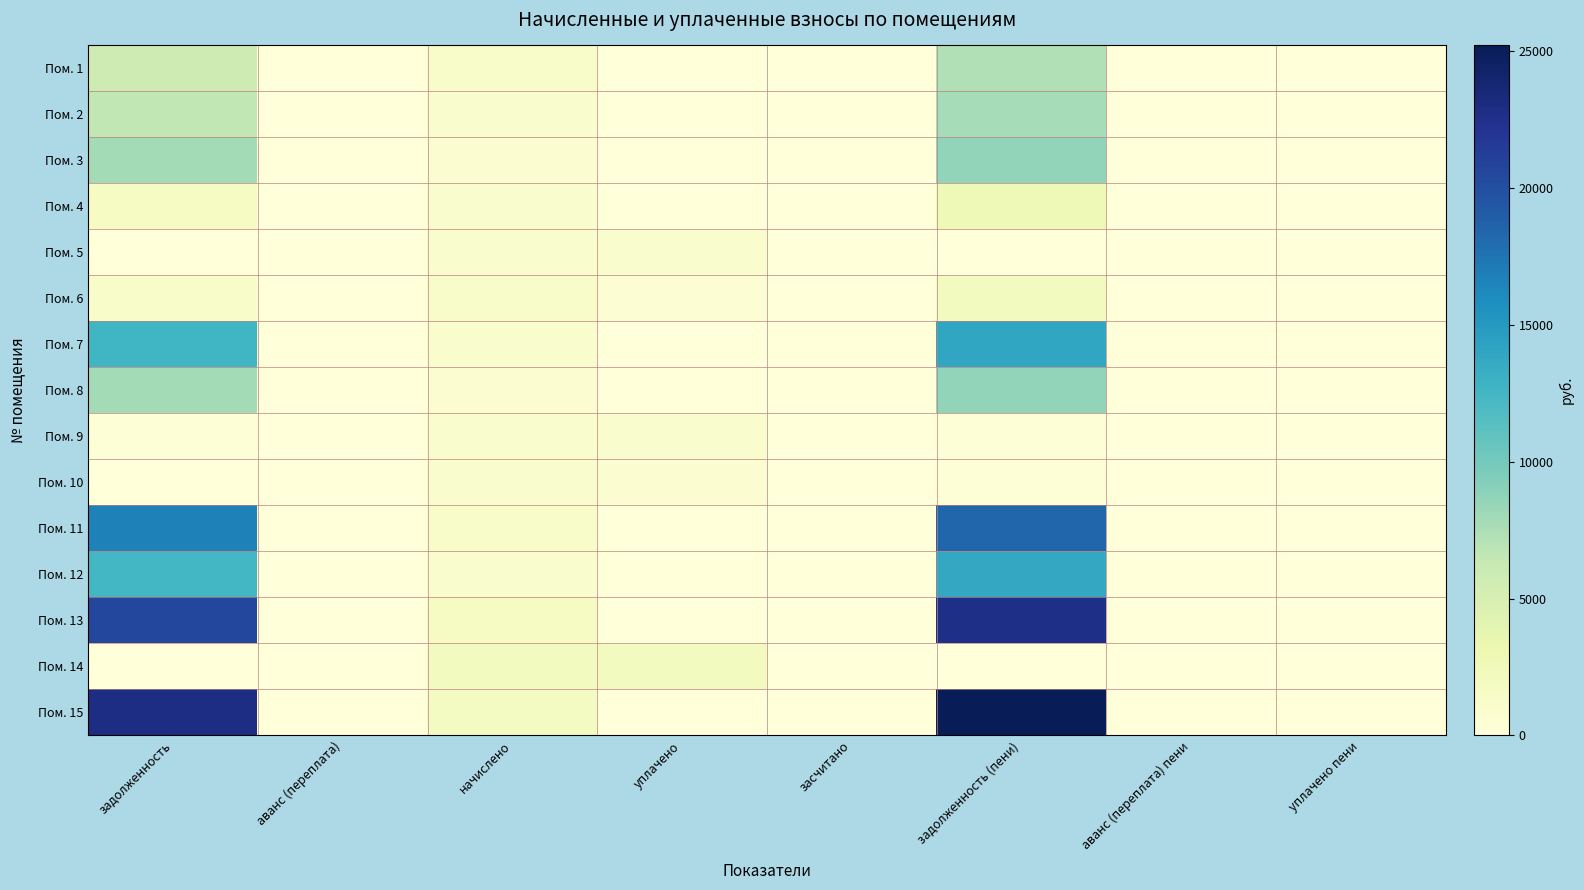

Reading right to left, transcribe all the data shown in this chart.

Пом. 1: уплачено пени=0.0	аванс (переплата) пени=0.0	задолженность (пени)=7234.0	засчитано=0.0	уплачено=0.0	начислено=1340.1	аванс (переплата)=0.0	задолженность=5773.1
Пом. 2: уплачено пени=0.0	аванс (переплата) пени=0.0	задолженность (пени)=7718.7	засчитано=0.0	уплачено=0.0	начислено=995.7	аванс (переплата)=0.0	задолженность=6594.5
Пом. 3: уплачено пени=0.0	аванс (переплата) пени=0.0	задолженность (пени)=8663.1	засчитано=0.0	уплачено=0.0	начислено=645.8	аванс (переплата)=0.0	задолженность=7859.3
Пом. 4: уплачено пени=0.0	аванс (переплата) пени=0.0	задолженность (пени)=2756.6	засчитано=0.0	уплачено=0.0	начислено=1001.0	аванс (переплата)=0.0	задолженность=1720.8
Пом. 5: уплачено пени=0.0	аванс (переплата) пени=0.0	задолженность (пени)=0.0	засчитано=0.0	уплачено=931.1	начислено=931.1	аванс (переплата)=0.0	задолженность=0.0
Пом. 6: уплачено пени=0.0	аванс (переплата) пени=0.0	задолженность (пени)=2034.1	засчитано=0.0	уплачено=508.0	начислено=1298.8	аванс (переплата)=0.0	задолженность=1221.9
Пом. 7: уплачено пени=0.0	аванс (переплата) пени=0.0	задолженность (пени)=13929.5	засчитано=0.0	уплачено=0.0	начислено=1011.8	аванс (переплата)=0.0	задолженность=12663.4
Пом. 8: уплачено пени=0.0	аванс (переплата) пени=0.0	задолженность (пени)=8570.1	засчитано=0.0	уплачено=0.0	начислено=622.5	аванс (переплата)=0.0	задолженность=7791.1
Пом. 9: уплачено пени=0.0	аванс (переплата) пени=0.0	задолженность (пени)=331.9	засчитано=0.0	уплачено=957.9	начислено=995.7	аванс (переплата)=0.0	задолженность=294.1
Пом. 10: уплачено пени=0.0	аванс (переплата) пени=0.0	задолженность (пени)=318.7	засчитано=0.0	уплачено=637.5	начислено=956.2	аванс (переплата)=0.0	задолженность=0.0
Пом. 11: уплачено пени=0.0	аванс (переплата) пени=0.0	задолженность (пени)=18399.7	засчитано=0.0	уплачено=0.0	начислено=1336.5	аванс (переплата)=0.0	задолженность=16727.2
Пом. 12: уплачено пени=0.0	аванс (переплата) пени=0.0	задолженность (пени)=13756.6	засчитано=0.0	уплачено=0.0	начислено=999.3	аванс (переплата)=0.0	задолженность=12506.1
Пом. 13: уплачено пени=0.0	аванс (переплата) пени=0.0	задолженность (пени)=22716.3	засчитано=0.0	уплачено=0.0	начислено=1733.0	аванс (переплата)=0.0	задолженность=20570.4
Пом. 14: уплачено пени=0.0	аванс (переплата) пени=0.0	задолженность (пени)=0.0	засчитано=0.0	уплачено=2003.9	начислено=2003.9	аванс (переплата)=0.0	задолженность=0.0
Пом. 15: уплачено пени=0.0	аванс (переплата) пени=0.0	задолженность (пени)=25216.3	засчитано=0.0	уплачено=0.0	начислено=1831.7	аванс (переплата)=0.0	задолженность=22924.2